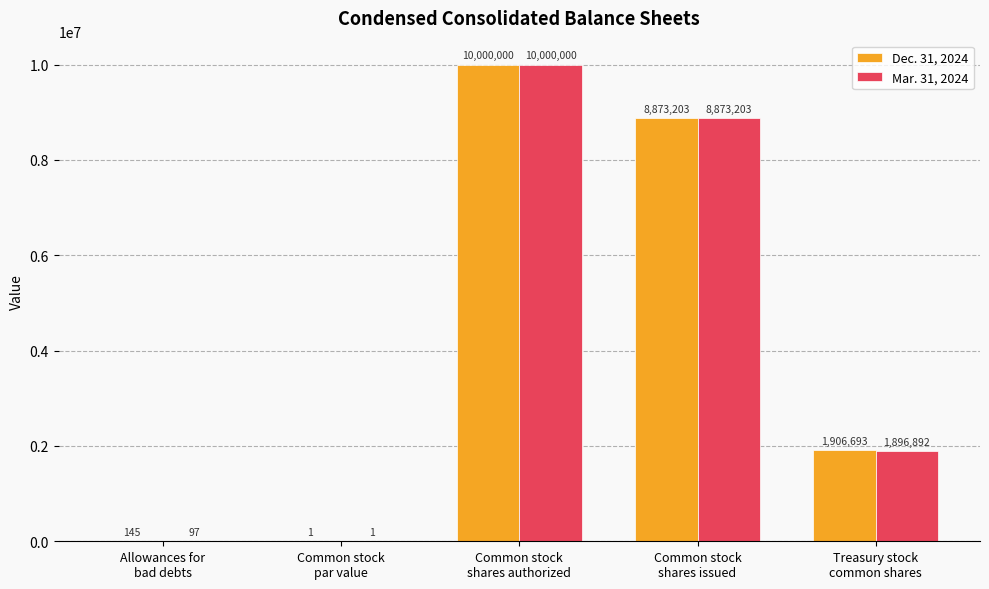

Which series has the largest total across all categories?

Dec. 31, 2024